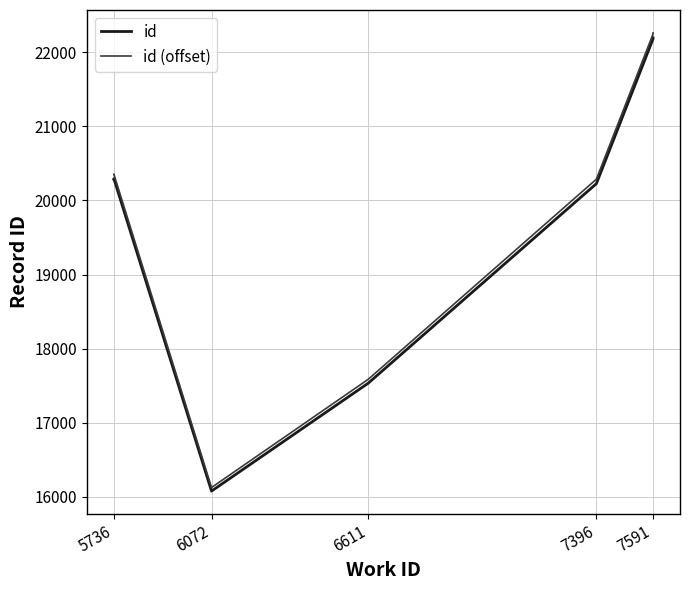

At 5736, list the series in order from largest to smallest.

id (offset), id